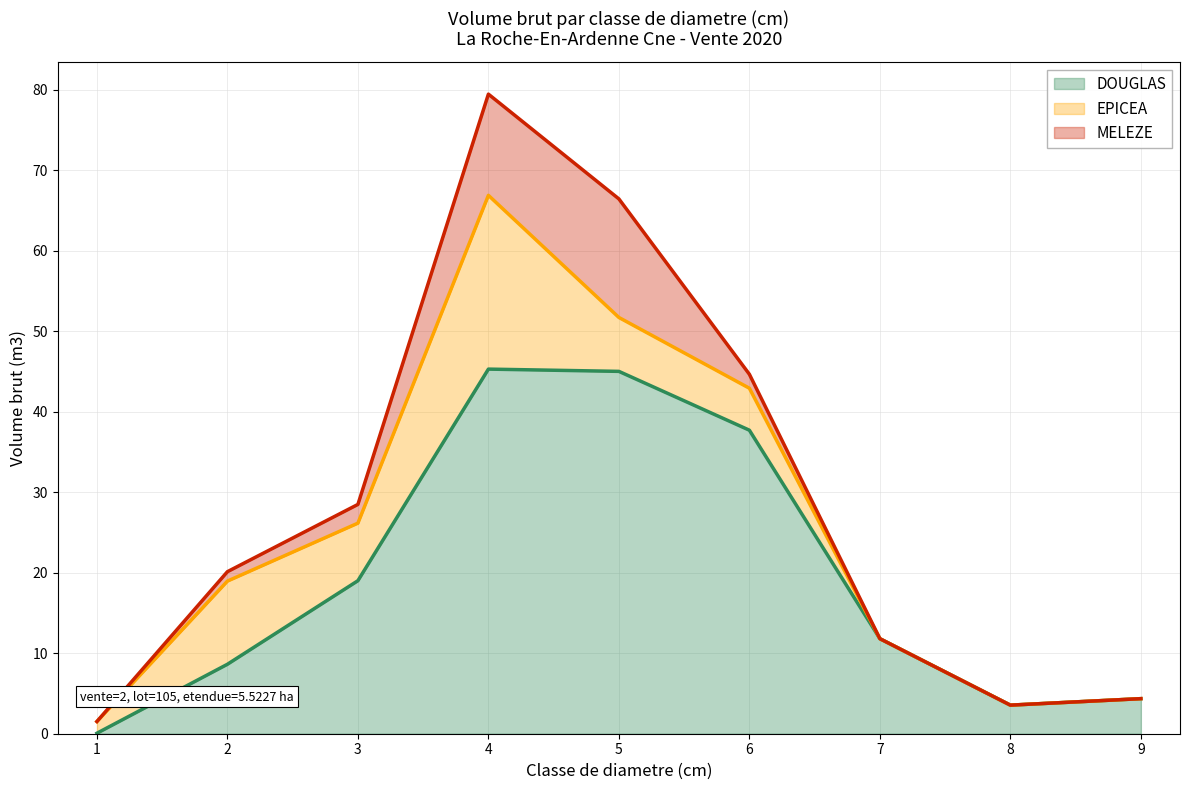

At 4, list the series in order from smallest to largest.

MELEZE, EPICEA, DOUGLAS